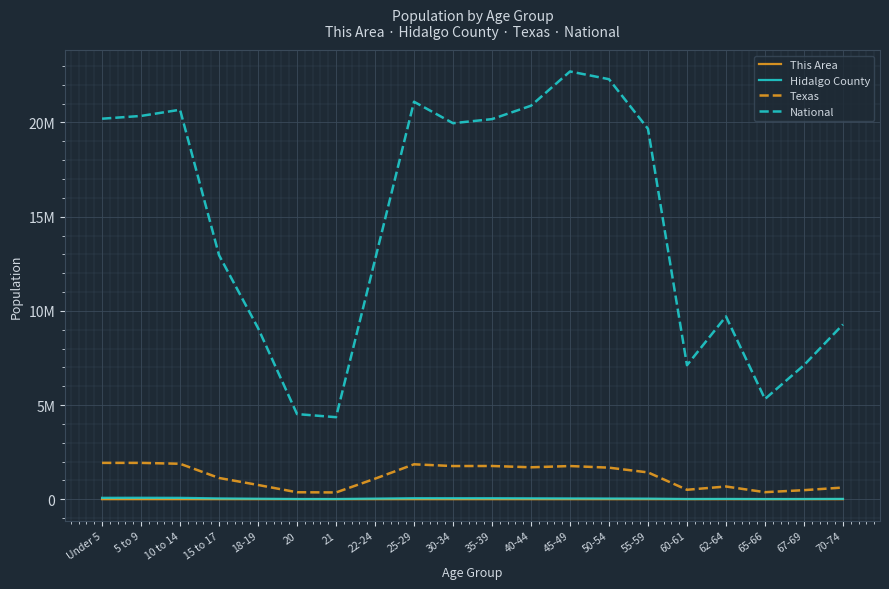

What is the difference between the Texas values at 18-19 and 15 to 17?

371344